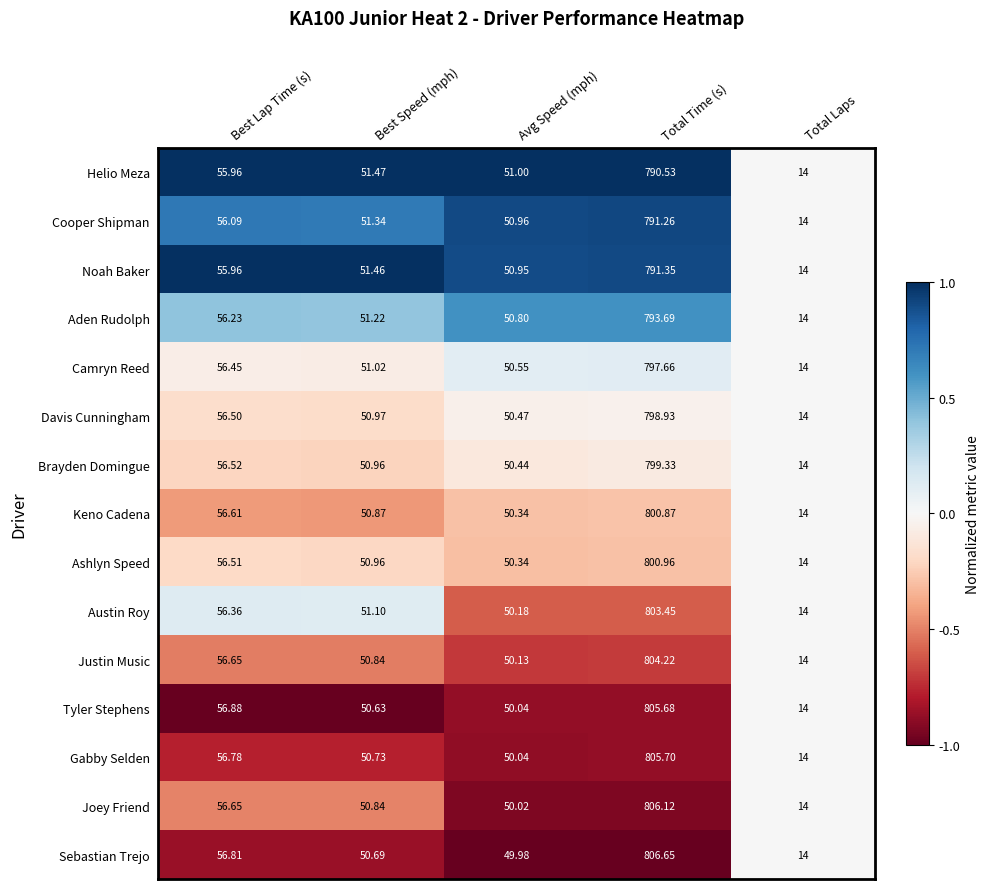

Which series has the widest spread of values?

Sebastian Trejo